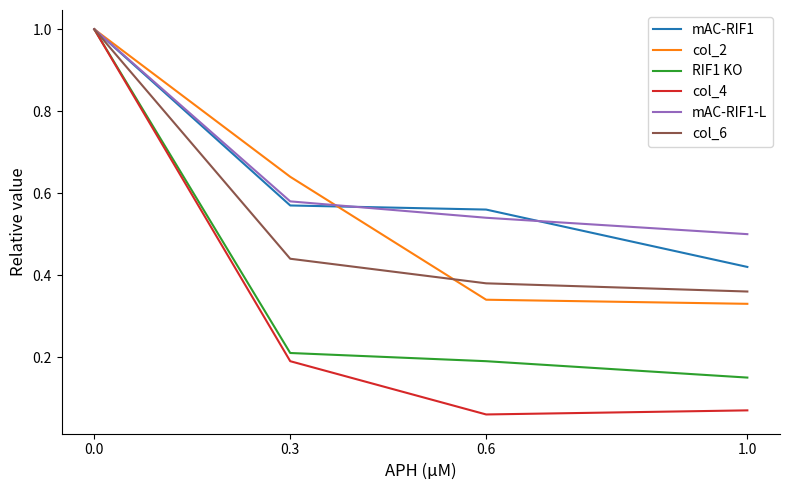

Is the value of RIF1 KO at 1.0 greater than the value of mAC-RIF1 at 0.3?

No